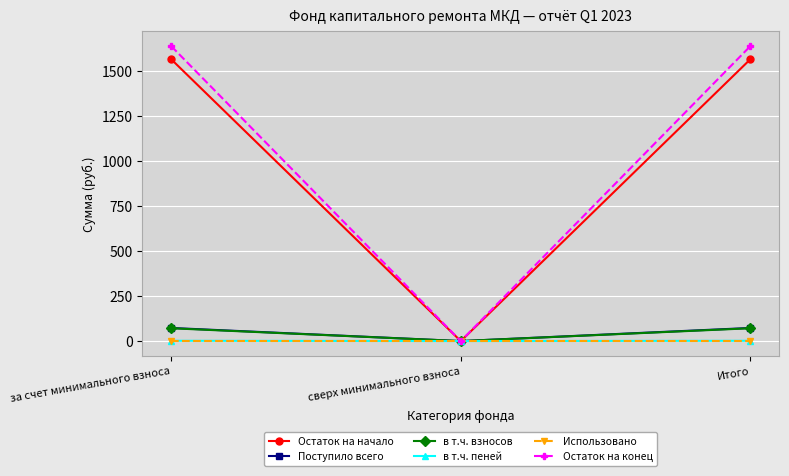

What is the difference between the second highest and minimum values in the Остаток на начало series?

1565.4